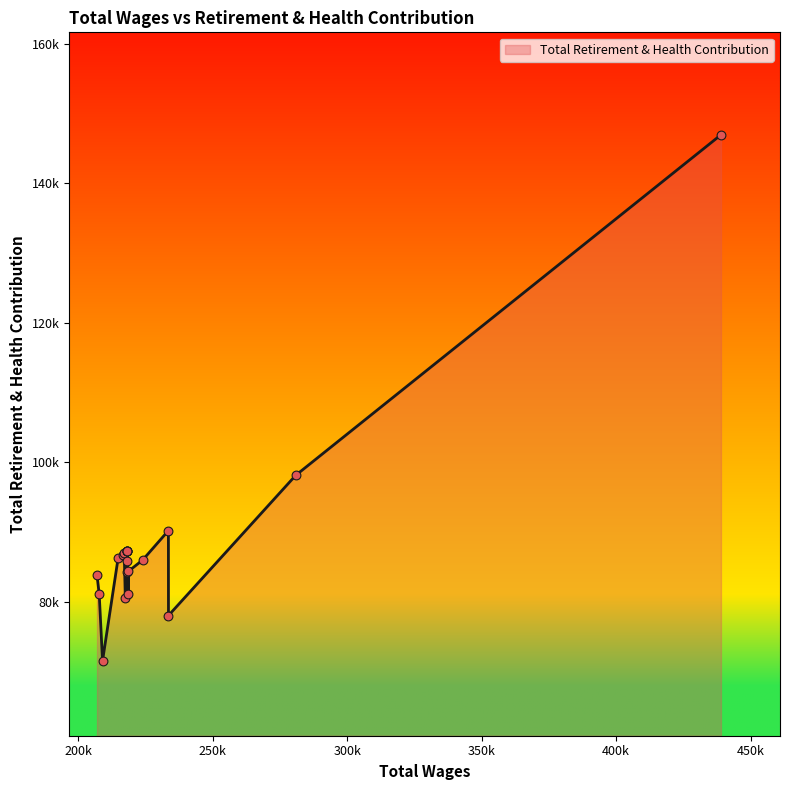

What is the change in value from 12 to 17?

-15774